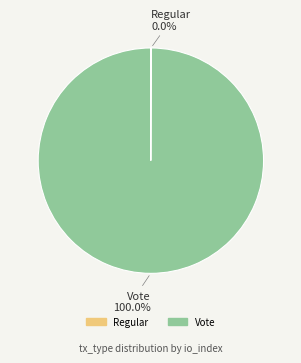

What is the largest slice in the pie chart?

Vote